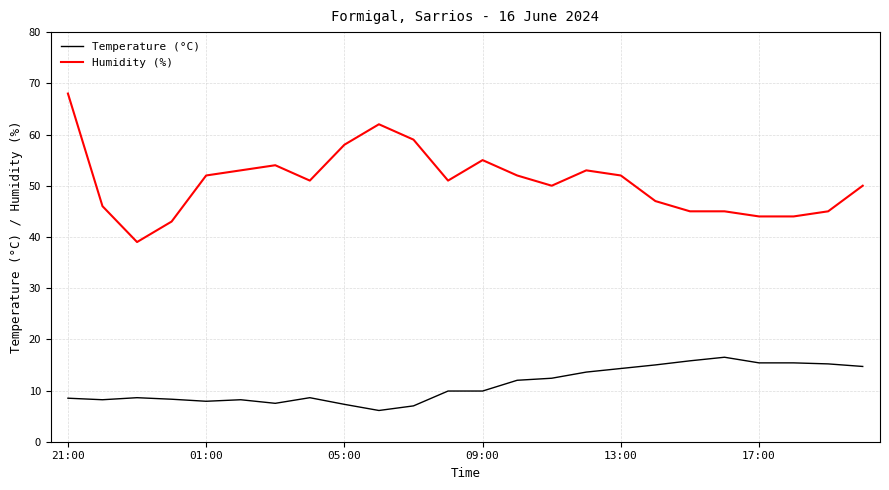

True or false: Humidity (%) and Temperature (°C) intersect in this chart.

False